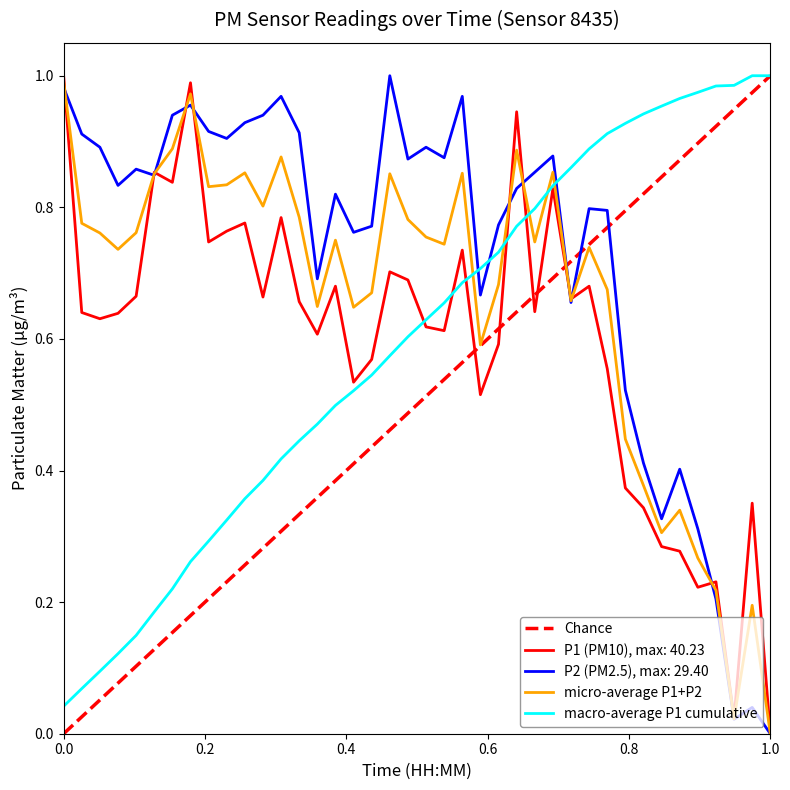

What is the difference between the second highest and second lowest values in the P2 series?

1.0